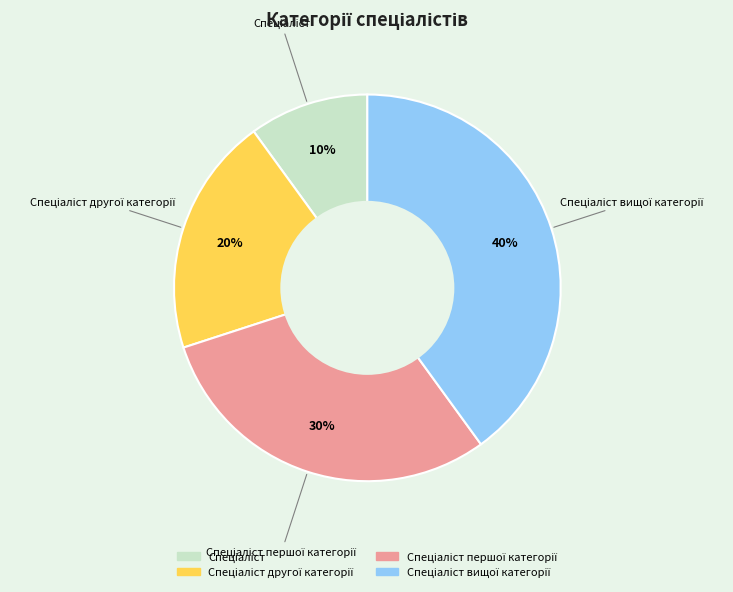

To the nearest percent, what is the difference between the largest and smallest slice percentages?

30%